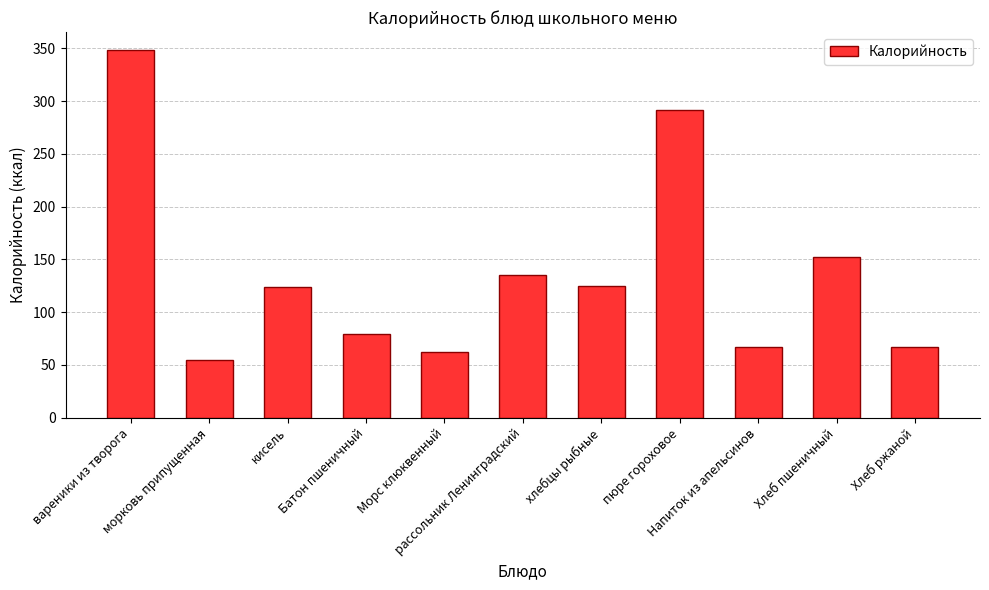

How many distinct data groups are displayed?

1